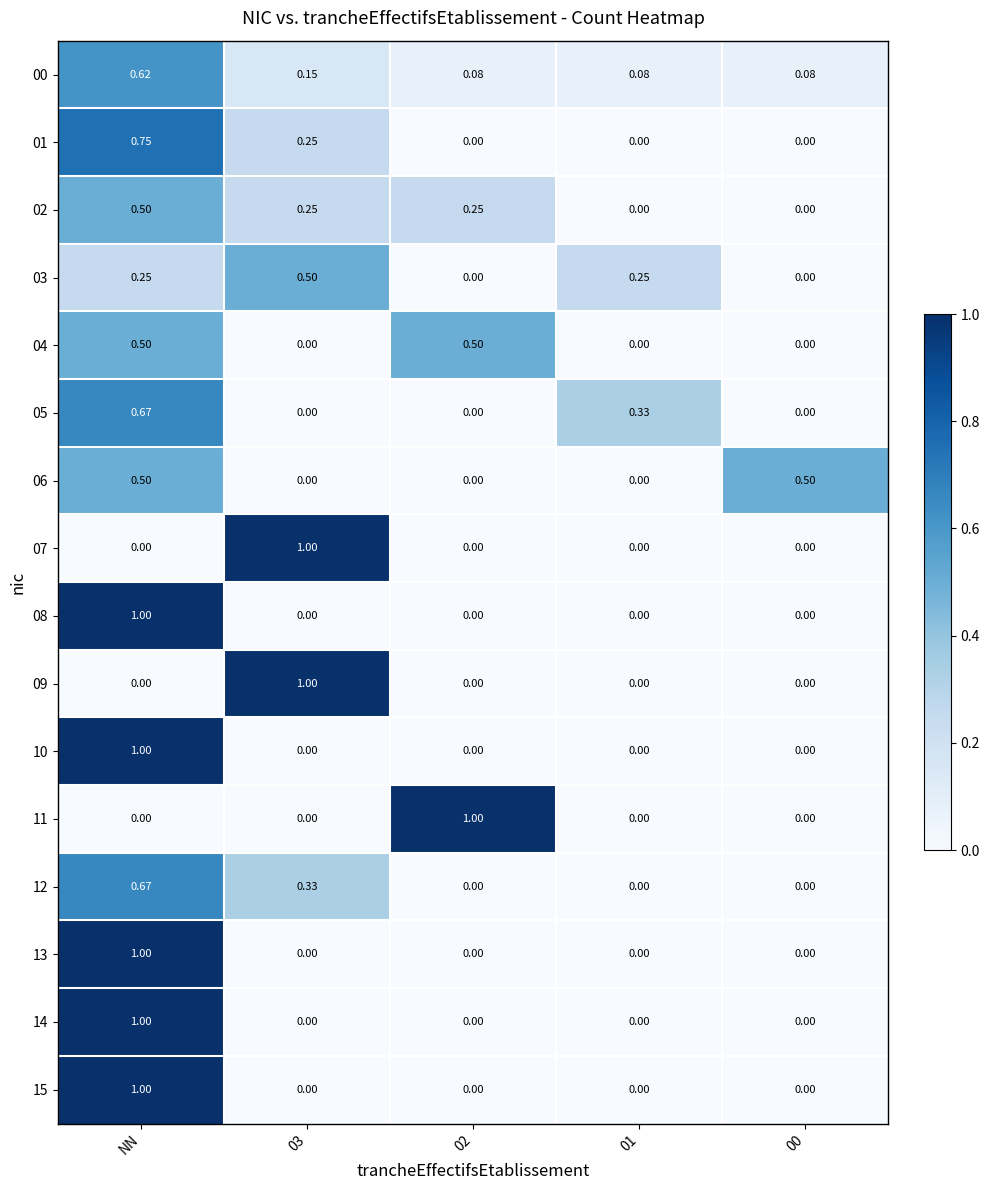

At which category is the sum across all series the highest?

NN